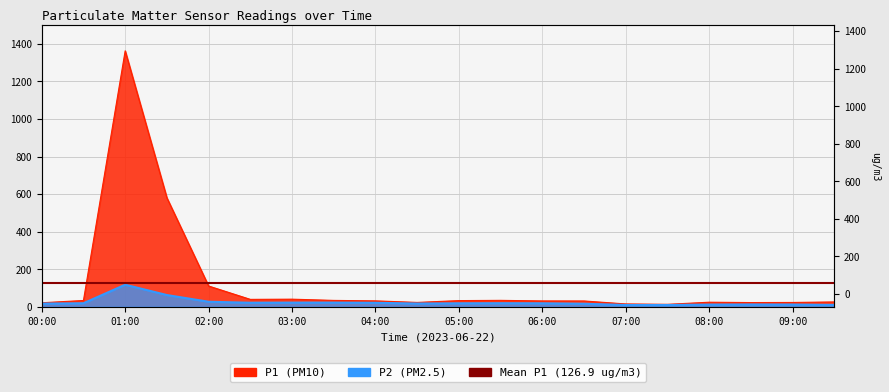

List the series in order of their peak value, highest first.

P1, P2